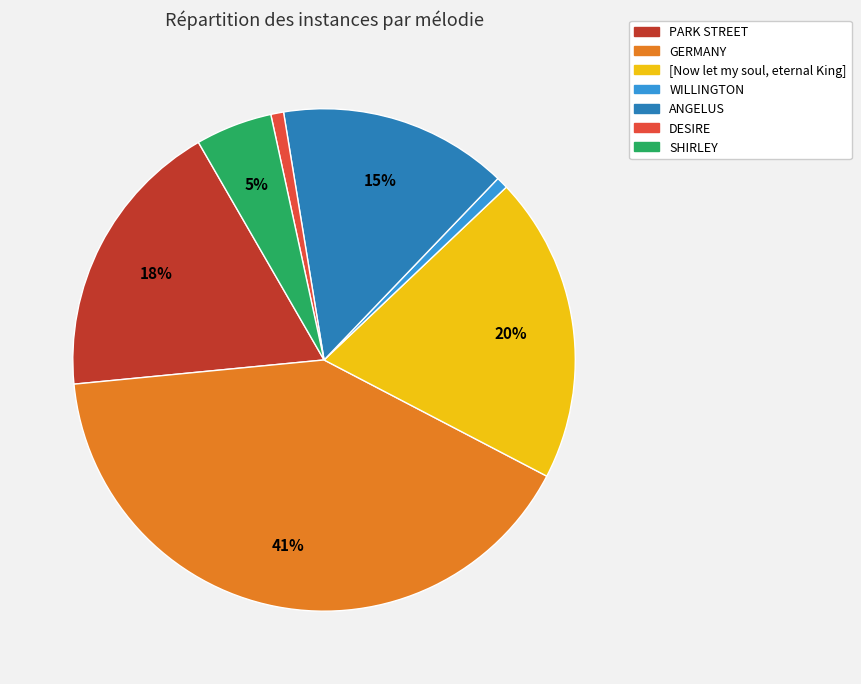

How many segments does this pie chart have?

7